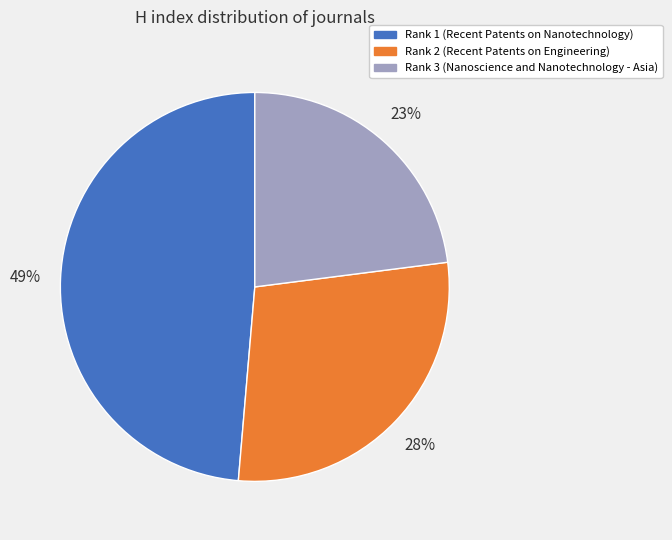

Is there a majority slice in this chart?

No